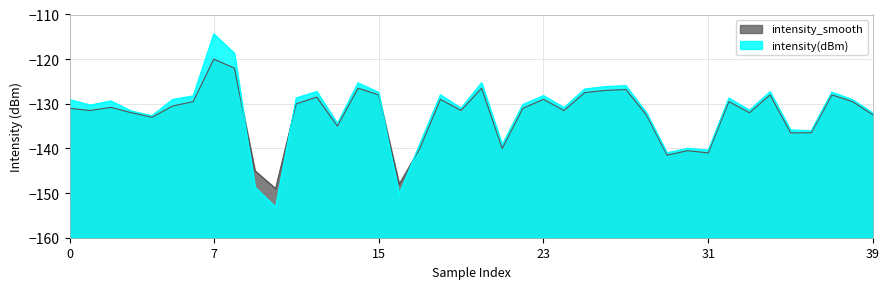

What is the greatest value displayed?

-114.3